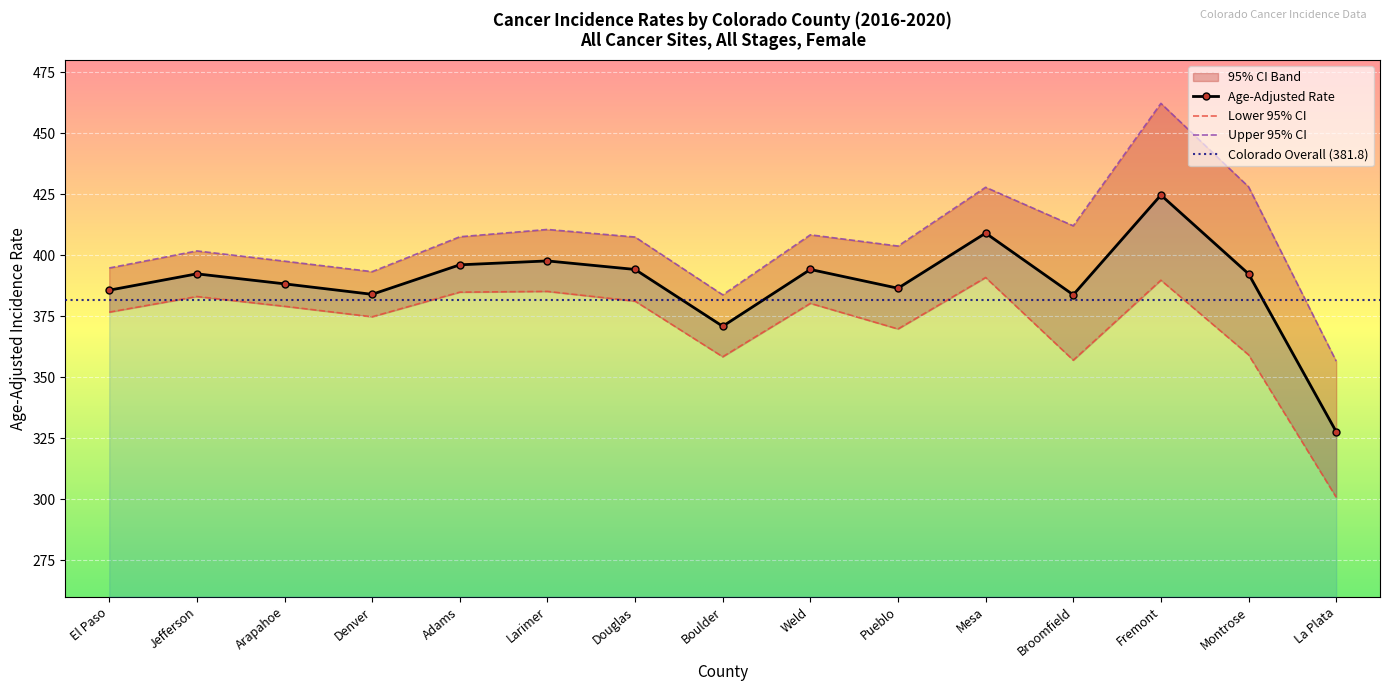

True or false: Lower 95% CI and Upper 95% CI cross at least once.

False